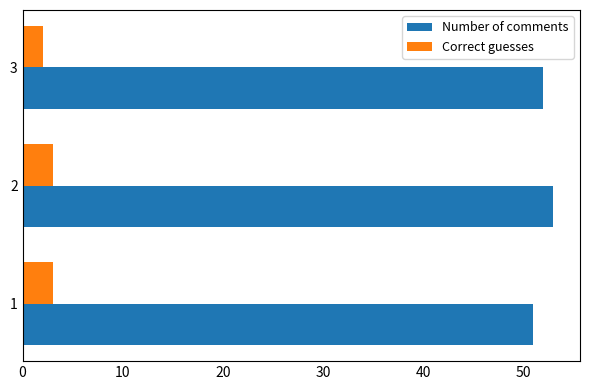

At which category is the sum across all series the highest?

2